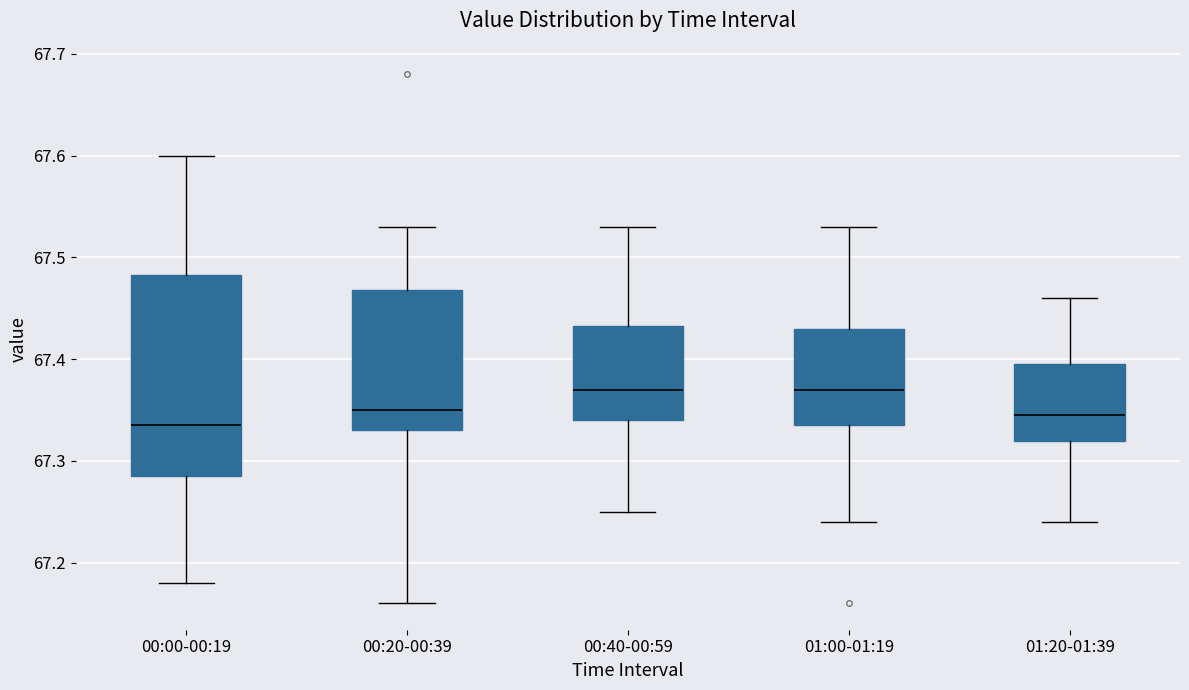

Reading left to right, transcribe this box plot: for each box, give where its median line is, the range the box spans, and where its two whiskers end, as read against the y-axis. The values are not printed on the chart, so give them approximately, as read against the axis.

00:00-00:19: median 67.34, box 67.29 to 67.48, whiskers 67.18 to 67.60
00:20-00:39: median 67.35, box 67.33 to 67.47, whiskers 67.16 to 67.53
00:40-00:59: median 67.37, box 67.34 to 67.43, whiskers 67.25 to 67.53
01:00-01:19: median 67.37, box 67.34 to 67.43, whiskers 67.24 to 67.53
01:20-01:39: median 67.35, box 67.32 to 67.40, whiskers 67.24 to 67.46